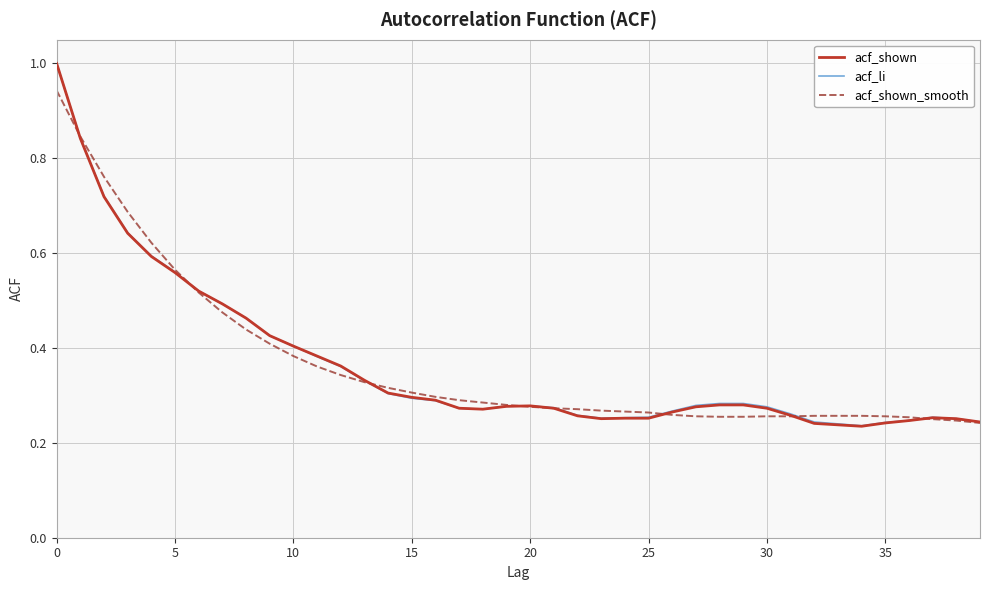

How many series are shown in this chart?

3